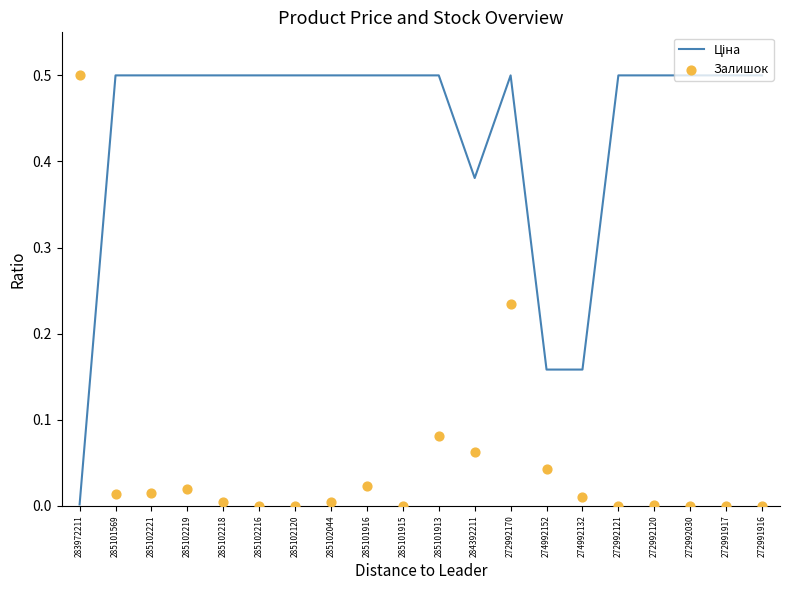

What are all the series names shown in the legend?

Ціна, Залишок